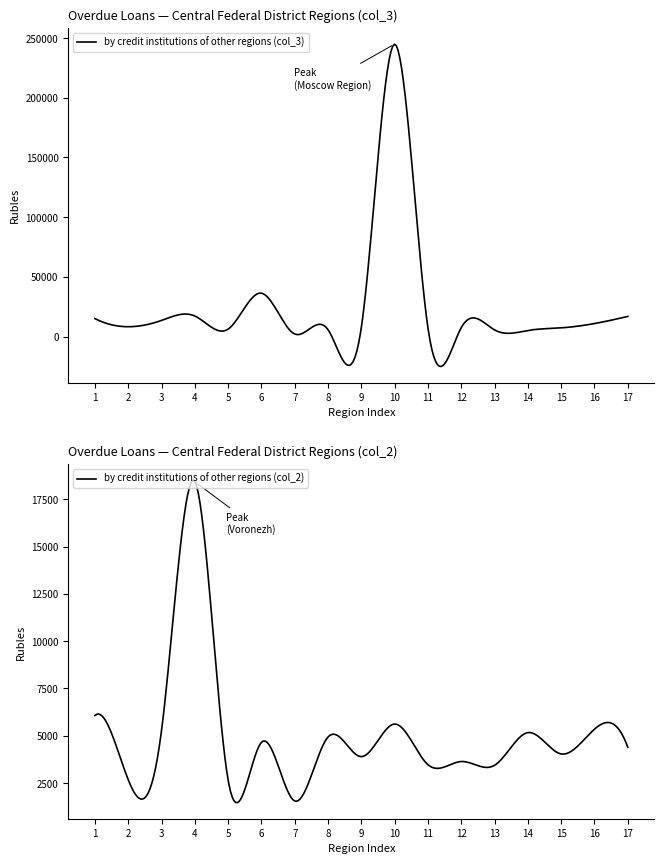

What is the difference between the by credit institutions of other regions (col_2) values at Vladimir Region and Yaroslavl Region?

894